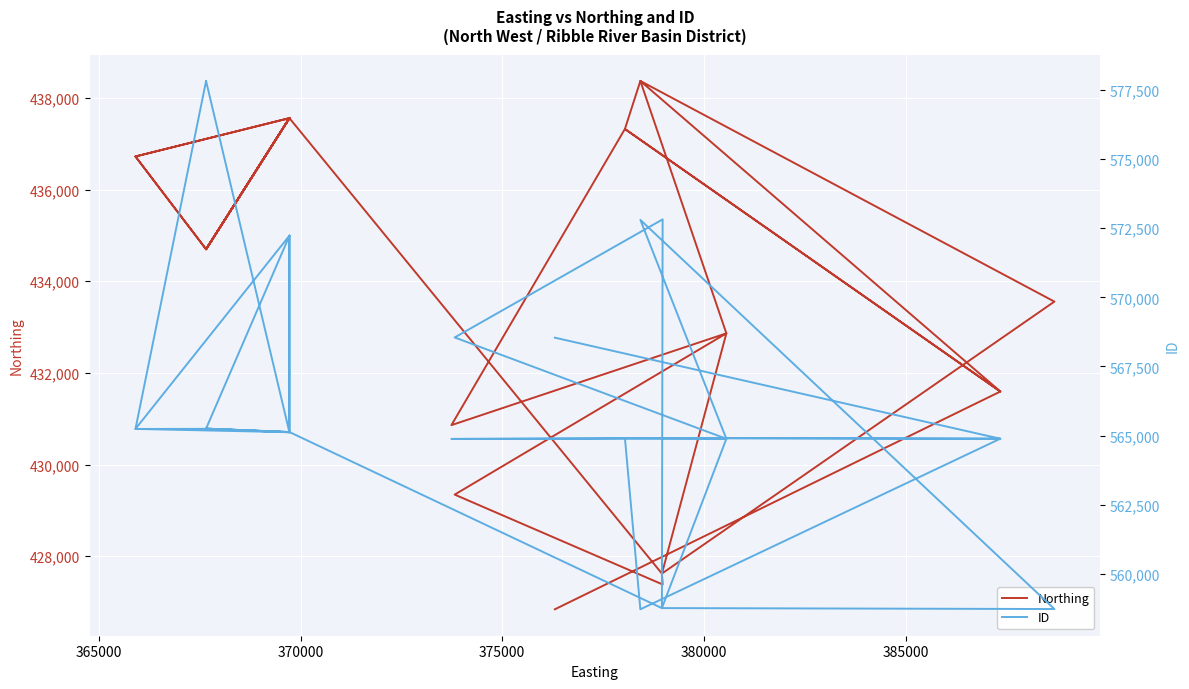

How many values in the Northing series exceed 436724?

17